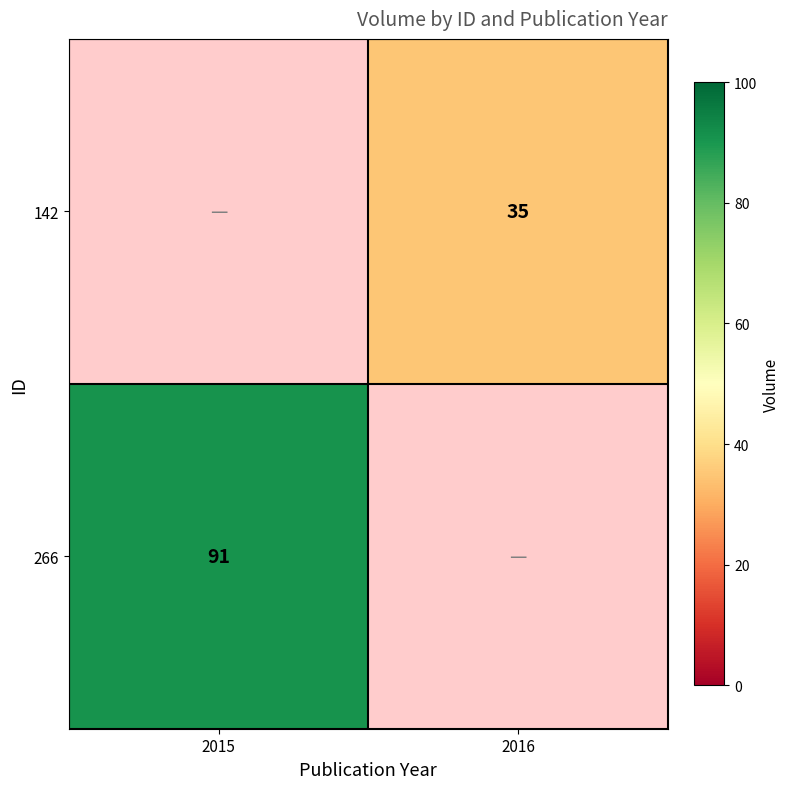

The 266 series shows 134.3 at 2015. True or false?

False